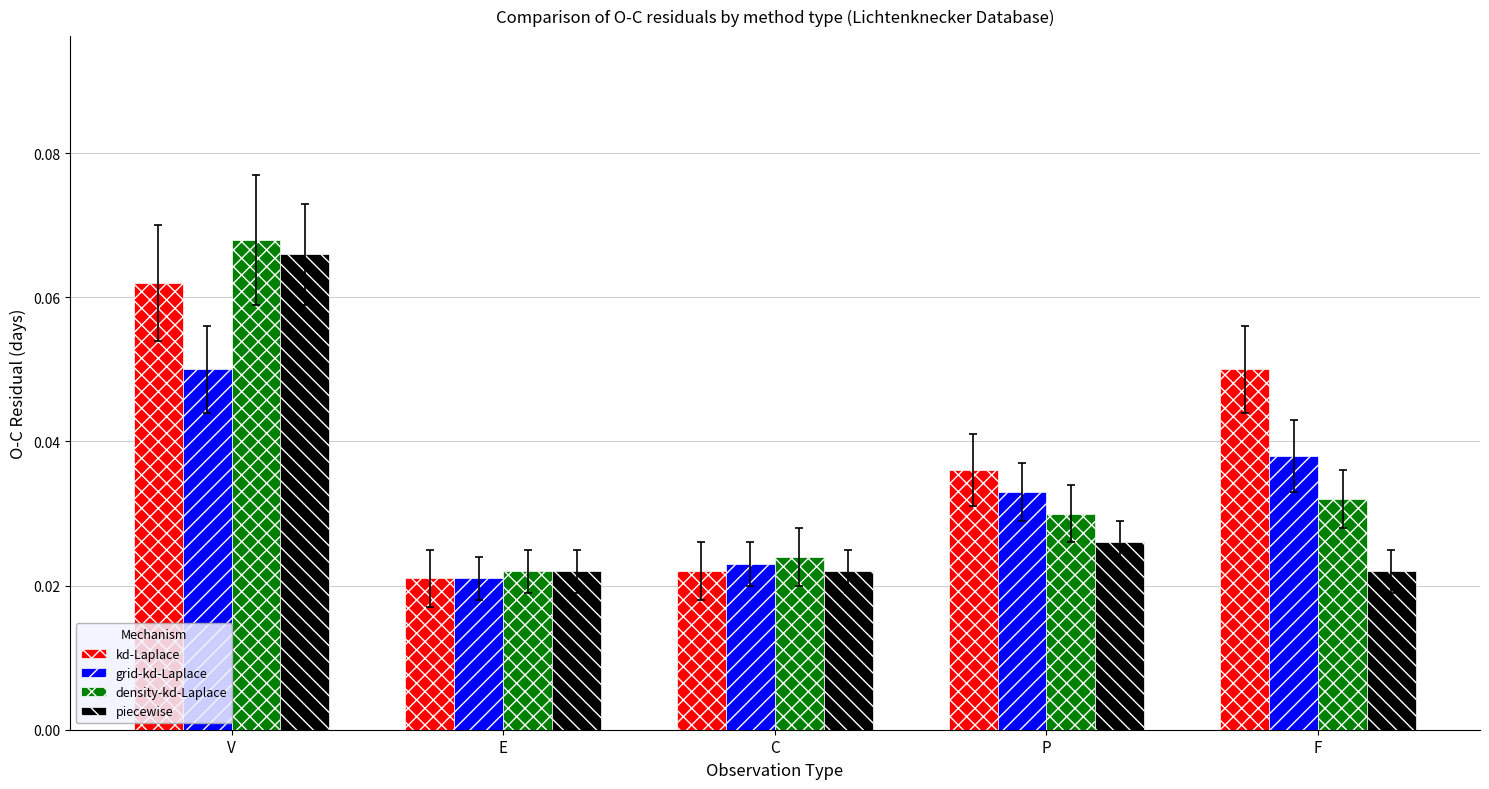

Count the density-kd-Laplace values in the range 0 to 1.

5